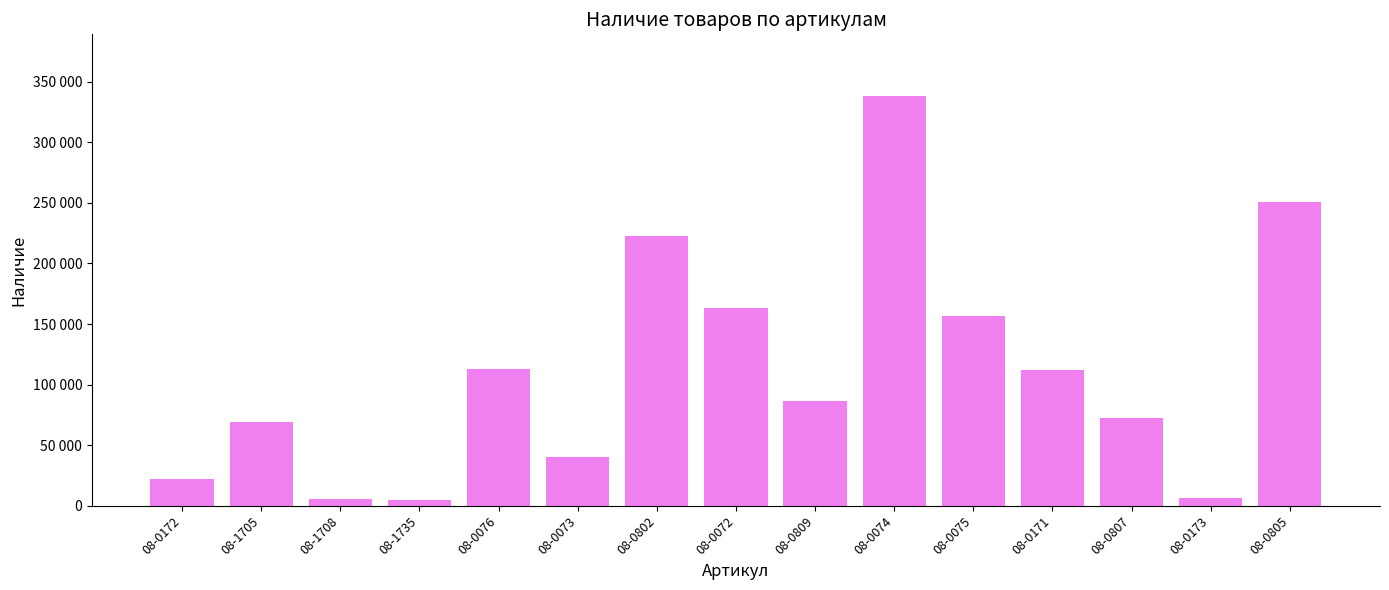

Does the chart contain any negative values?

No